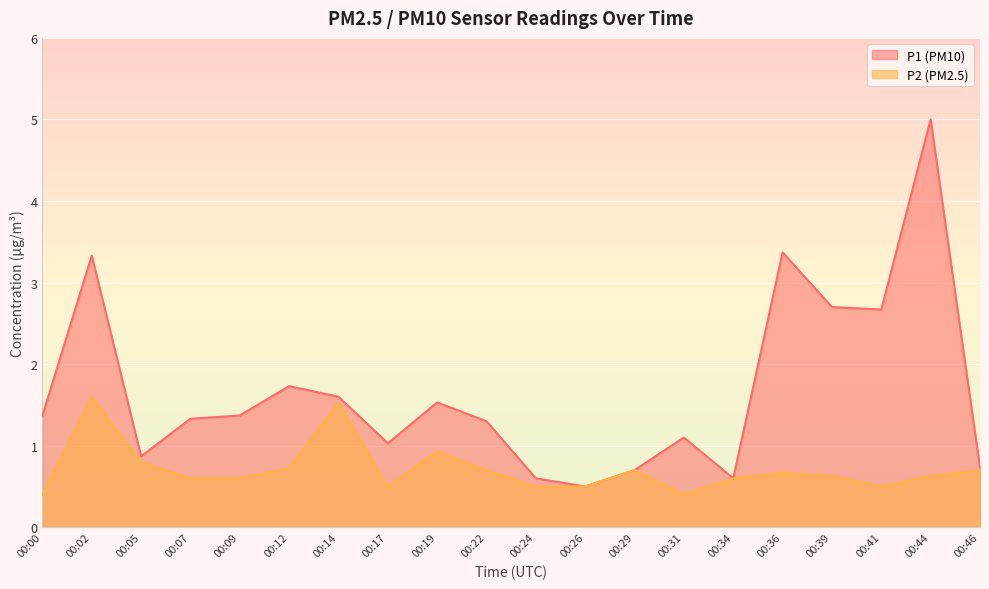

What value does the P2 series have at 00:24?

0.5